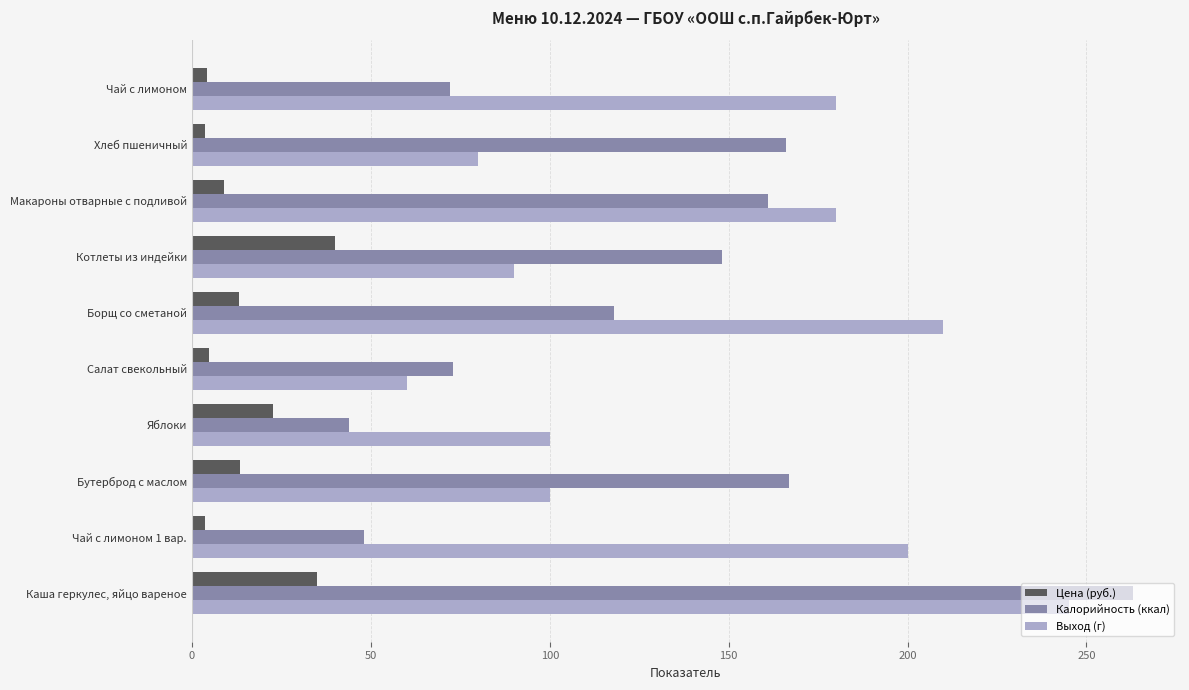

What is the average value of the Калорийность (ккал) series?

126.0